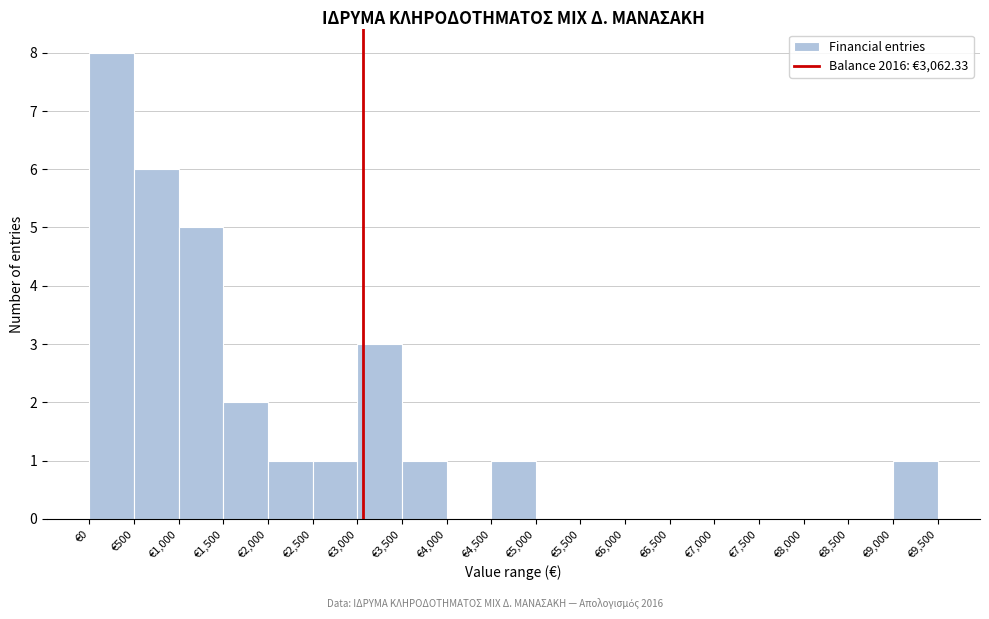

Reading left to right, transcribe this chart: for each bar, give the range it covers on the x-axis and its height. The values are not printed on the chart, so give them approximately, as read against the axis.

0 to 500: 8
500 to 1000: 6
1000 to 1500: 5
1500 to 2000: 2
2000 to 2500: 1
2500 to 3000: 1
3000 to 3500: 3
3500 to 4000: 1
4000 to 4500: 0
4500 to 5000: 1
5000 to 5500: 0
5500 to 6000: 0
6000 to 6500: 0
6500 to 7000: 0
7000 to 7500: 0
7500 to 8000: 0
8000 to 8500: 0
8500 to 9000: 0
9000 to 9500: 1